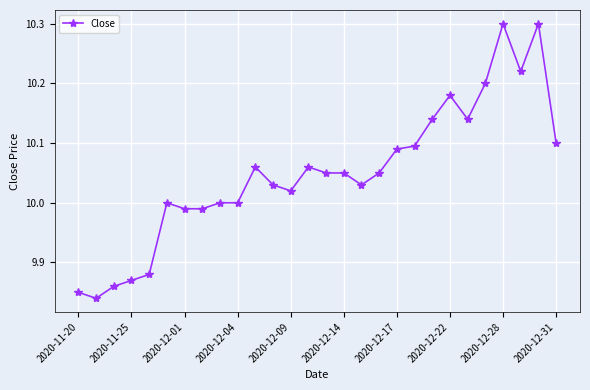

What is the greatest value displayed?

10.3